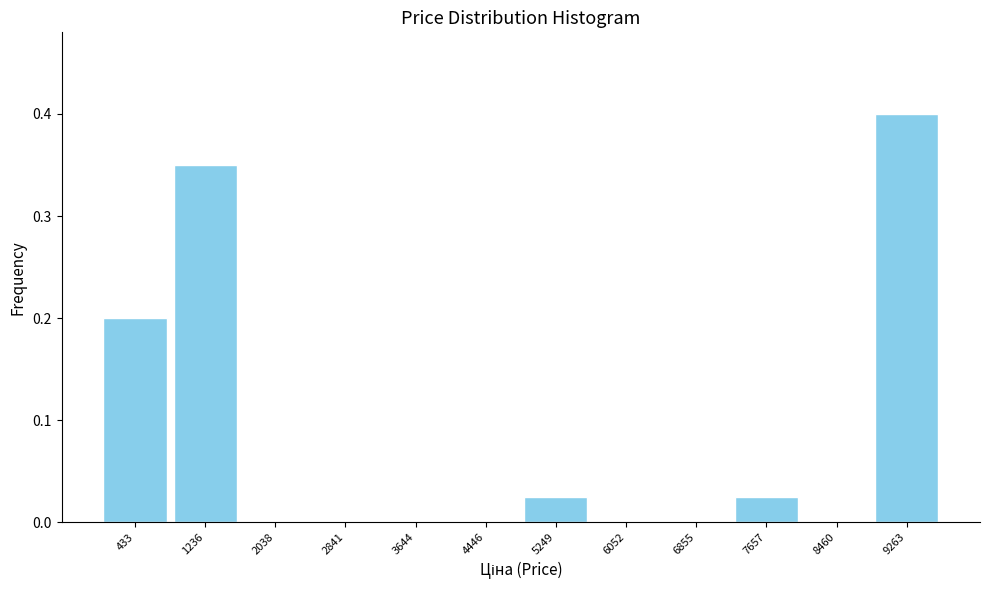

Reading left to right, transcribe this chart: for each bar, give the range it covers on the x-axis and its height. Neither the bar edges nor the heights are printed on the chart, so give them approximately, as read against the axes.

0 to 800: 0.20
800 to 1600: 0.35
1600 to 2400: 0
2400 to 3200: 0
3200 to 4000: 0
4000 to 4800: 0
4800 to 5700: 0.03
5700 to 6500: 0
6500 to 7300: 0
7300 to 8100: 0.03
8100 to 8900: 0
8900 to 9700: 0.40